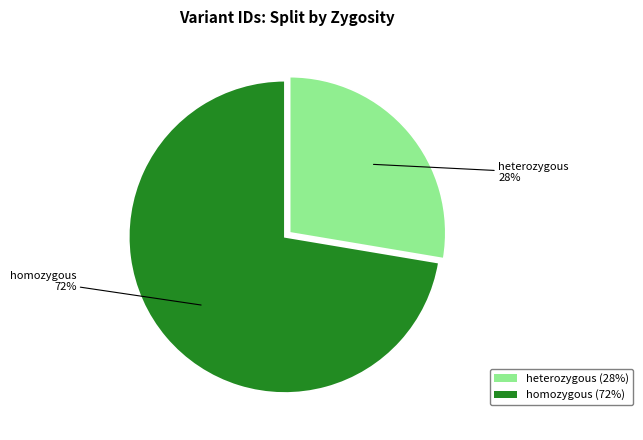

Approximately how many times larger is the value at heterozygous compared to homozygous?

0.4